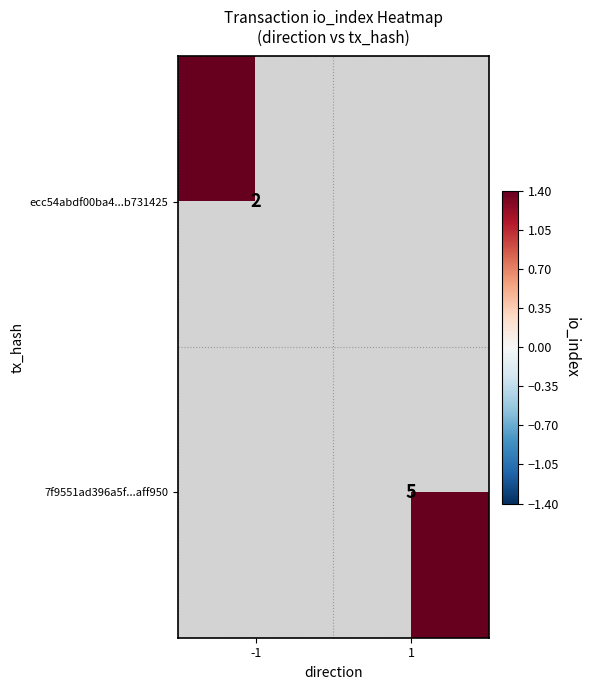

Is it true that ecc54abdf00ba4...b731425 equals 3.2 at -1?

False